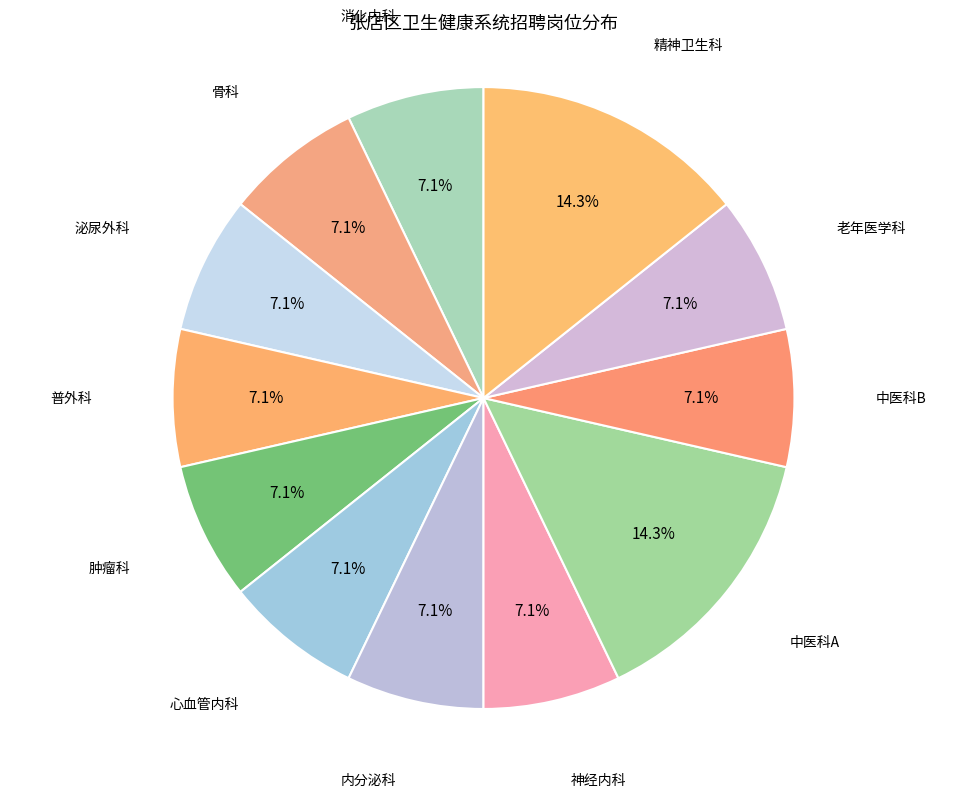

What is the largest slice in the pie chart?

中医科A